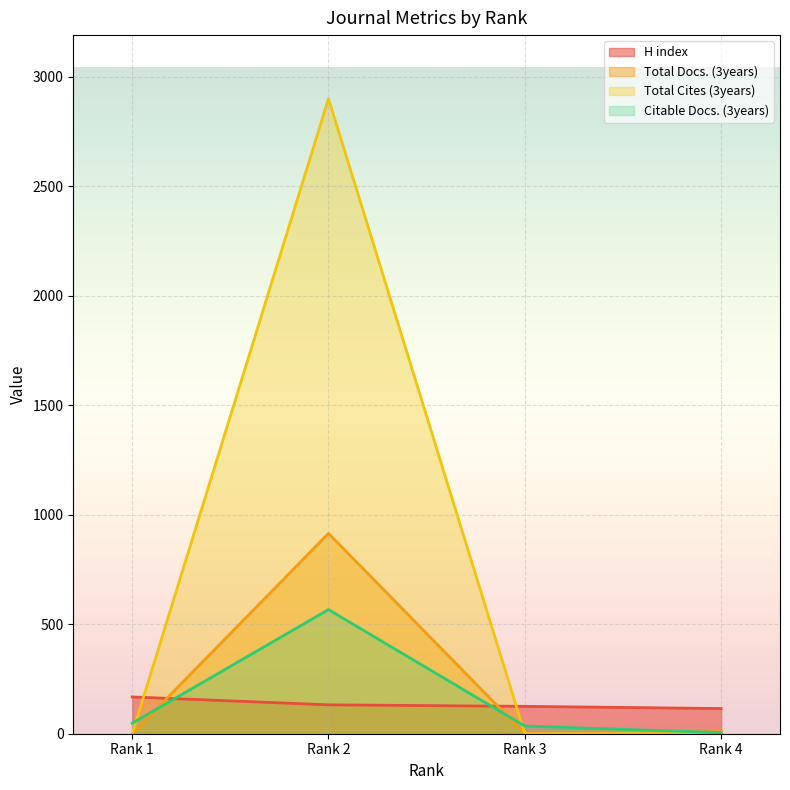

What is the average value of the Citable Docs. (3years) series?

164